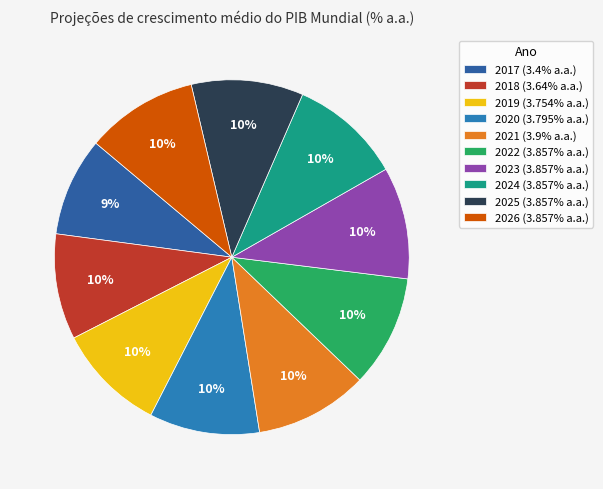

True or false: 2021 accounts for 10% of the total.

True